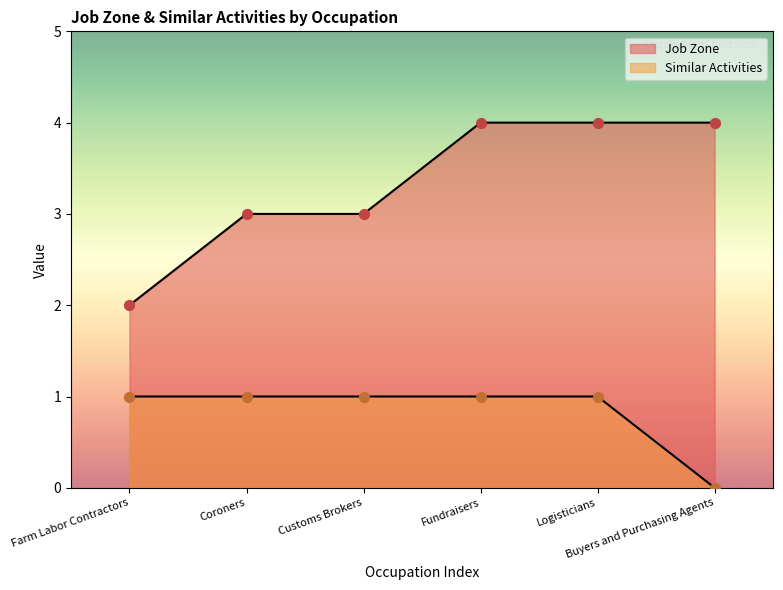

Which series has the largest total across all categories?

Job Zone